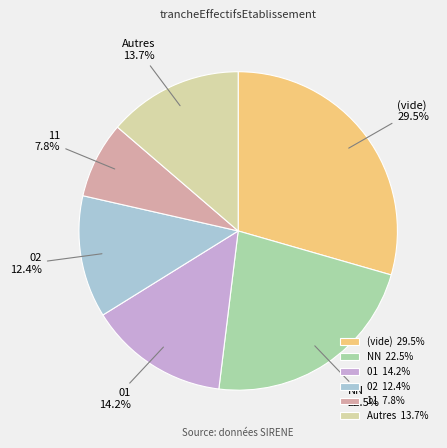

Which has a higher value, 01 or NN?

NN